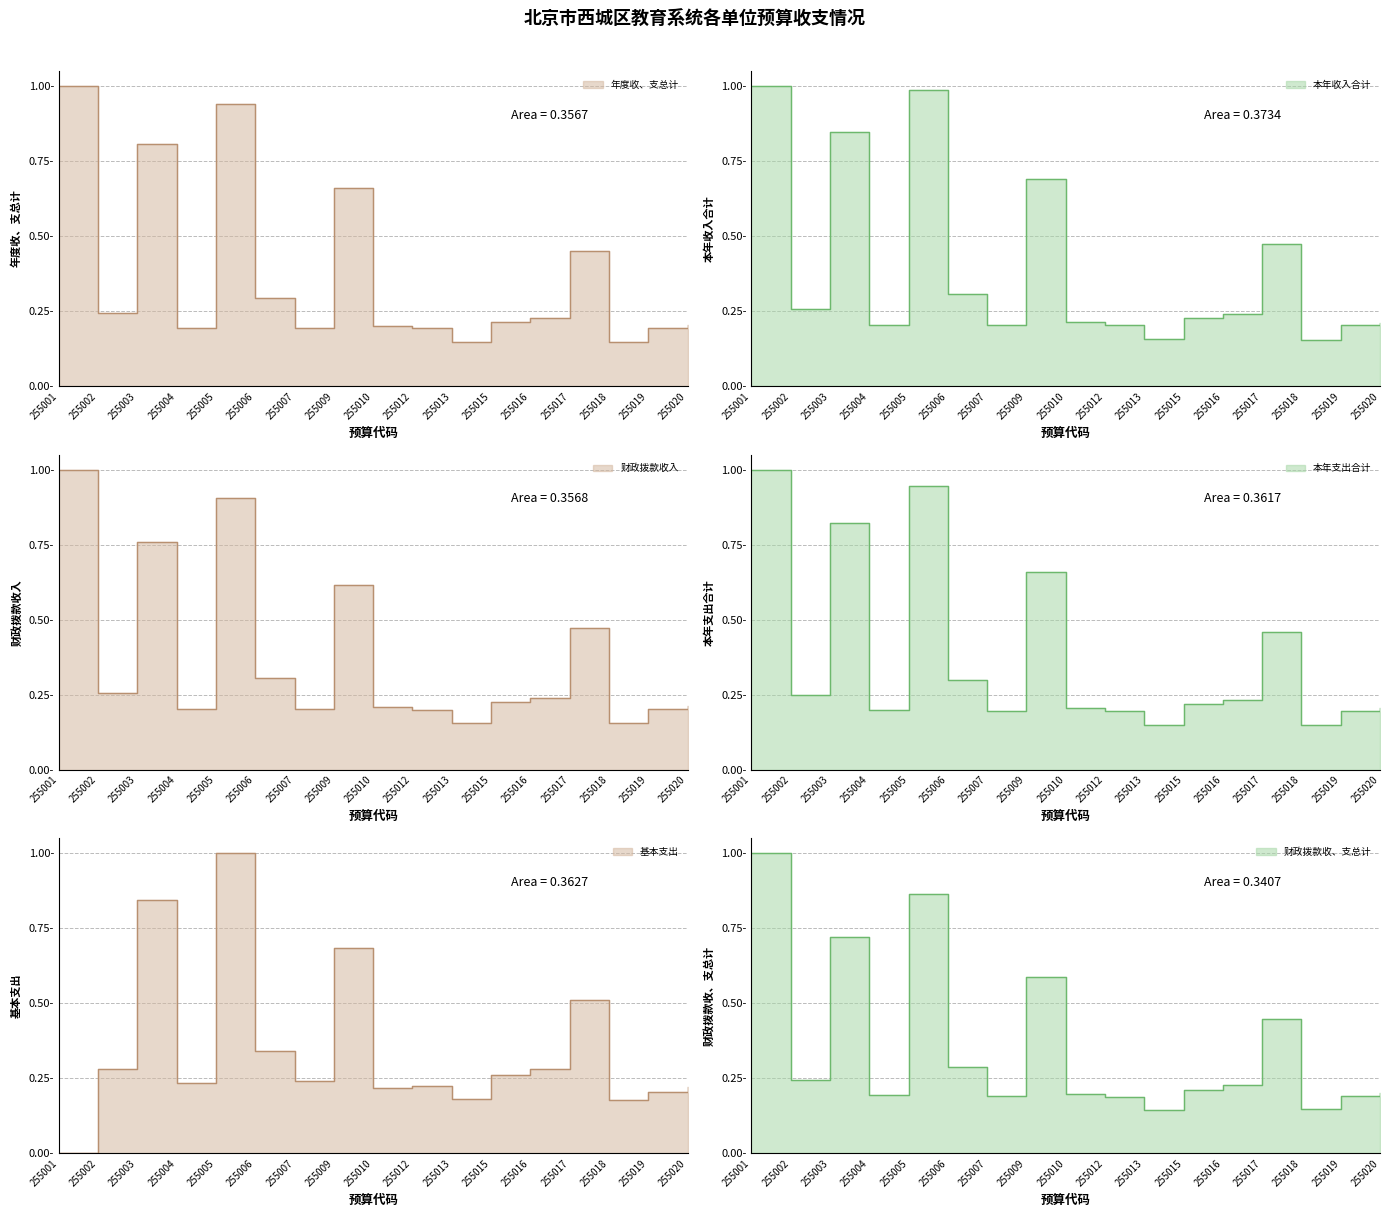

At which category does 本年支出合计 reach its first local valley?

255002